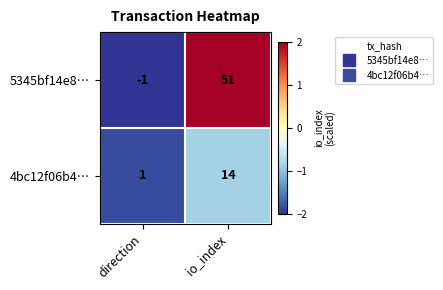

What is the spread (max minus min) of values at io_index?

37